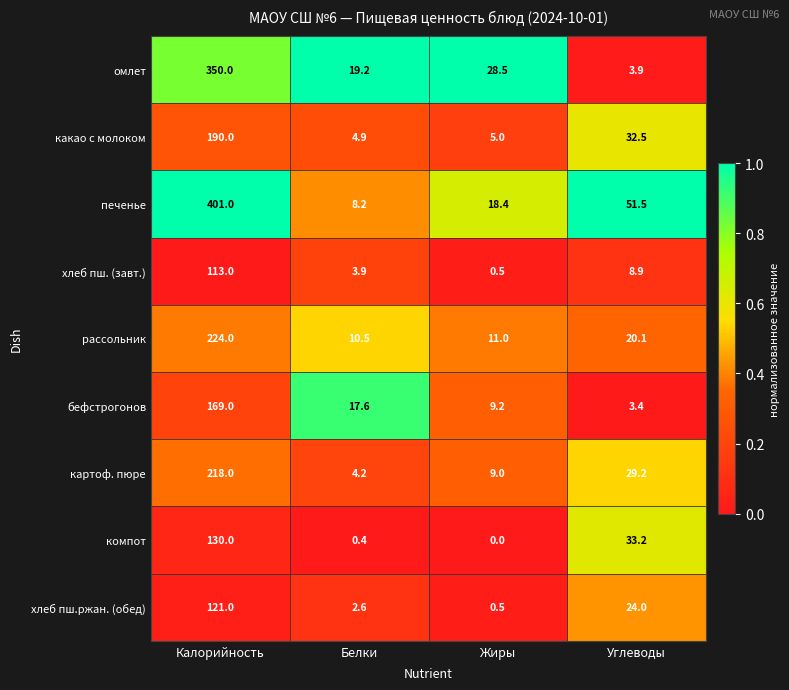

Where is картоф. пюре nearest to the value 111?

Углеводы